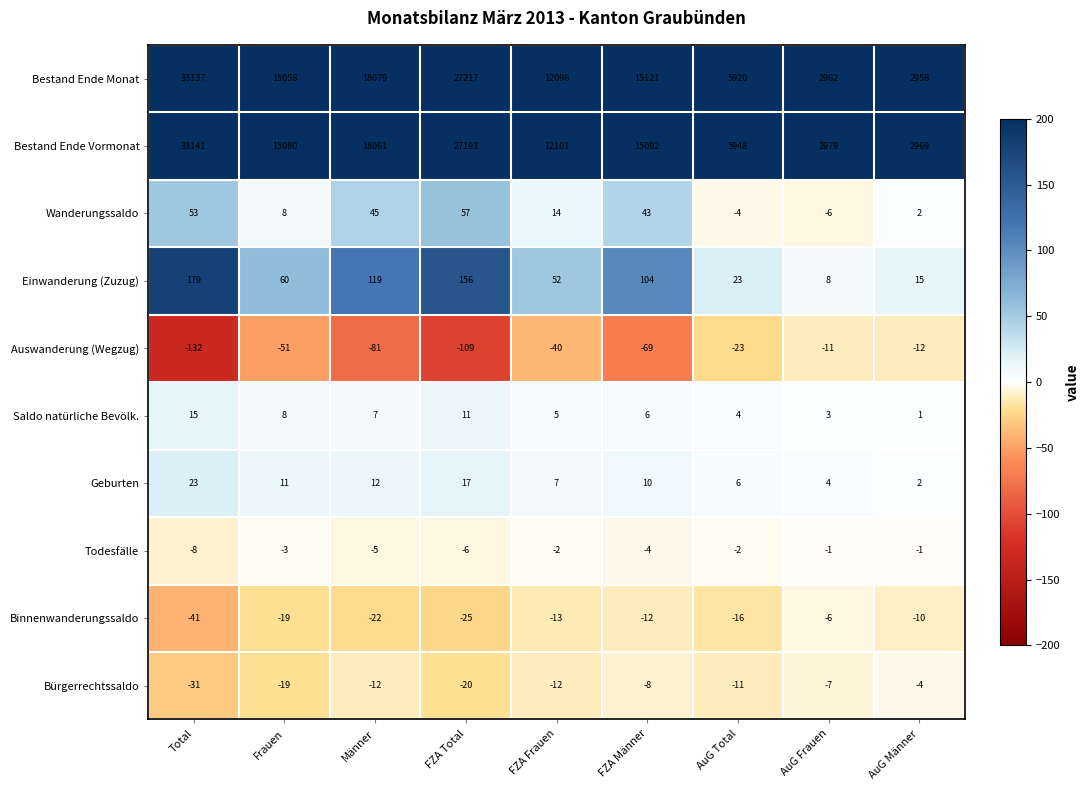

At which category is the sum across all series the highest?

Total